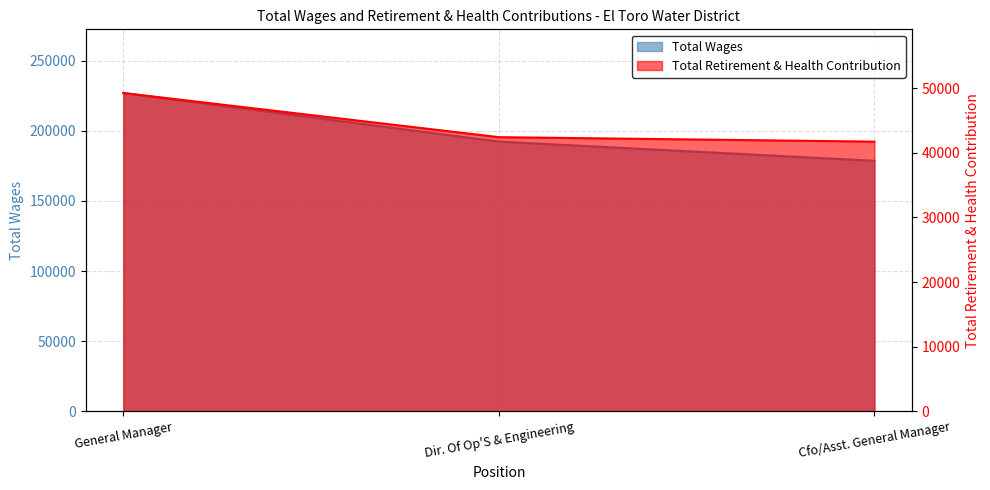

Reading left to right, what are all the values shown in this chart?

Total Wages: General Manager=226982	Dir. Of Op'S & Engineering=192316	Cfo/Asst. General Manager=178639
Total Retirement & Health Contribution: General Manager=49252	Dir. Of Op'S & Engineering=42418	Cfo/Asst. General Manager=41726